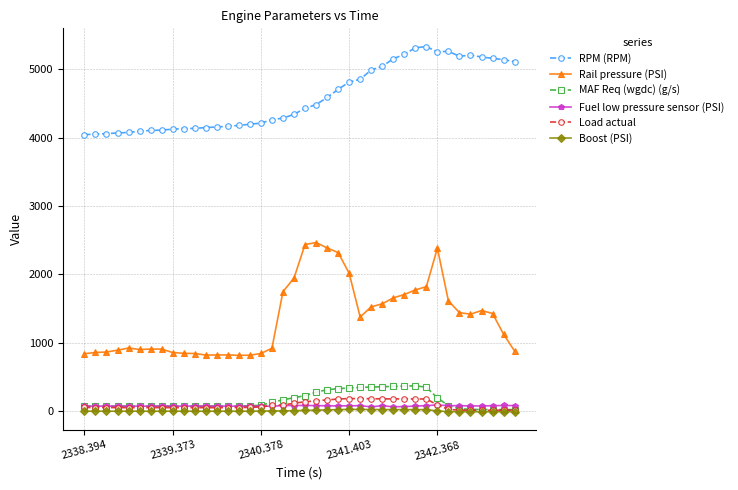

True or false: RPM (RPM) and Rail pressure (PSI) cross at least once.

False